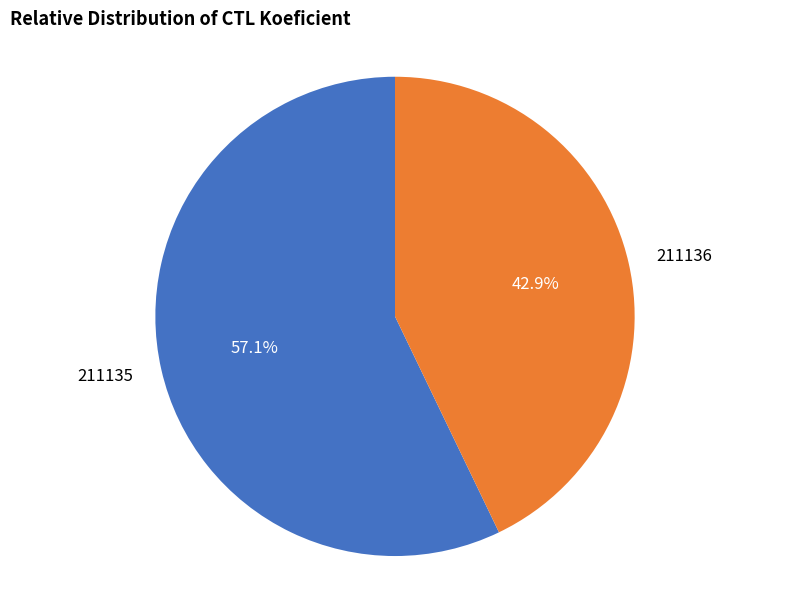

Is there a majority slice in this chart?

Yes